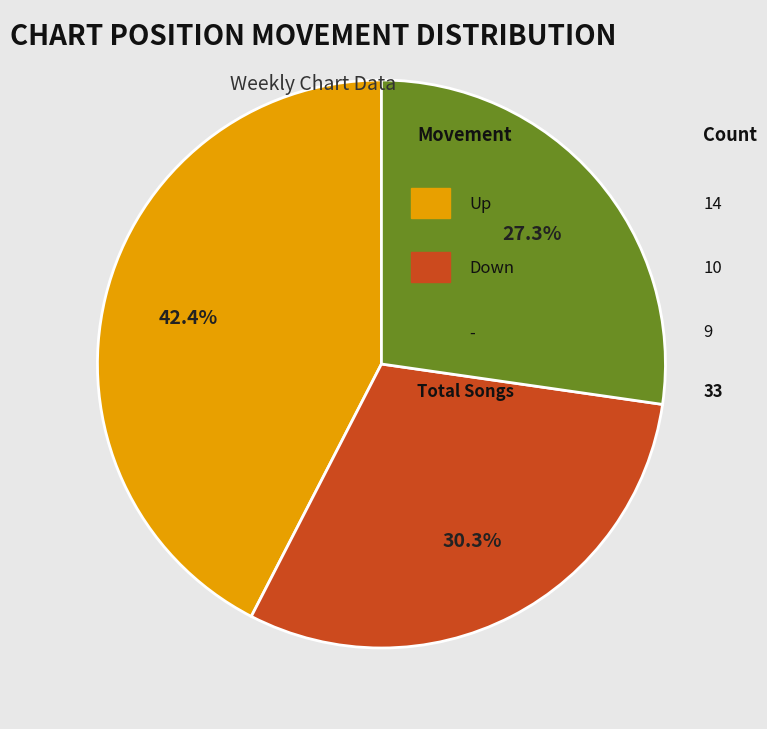

Is there a majority slice in this chart?

No